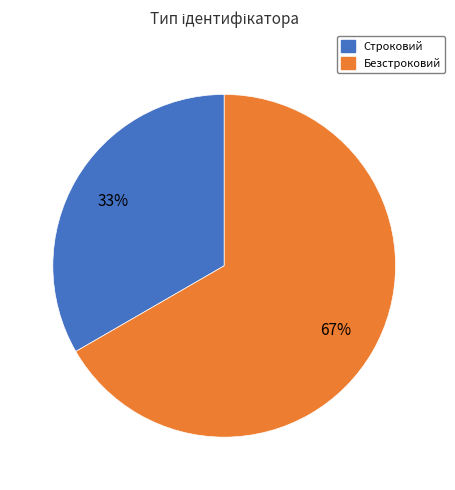

How many segments does this pie chart have?

2